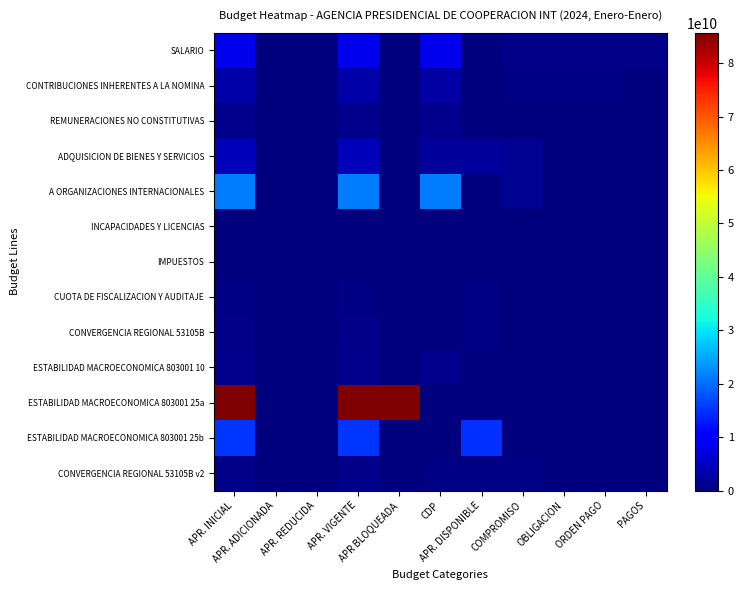

Between APR BLOQUEADA and PAGOS, which series saw the biggest shift?

ESTABILIDAD MACROECONOMICA 803001 25a